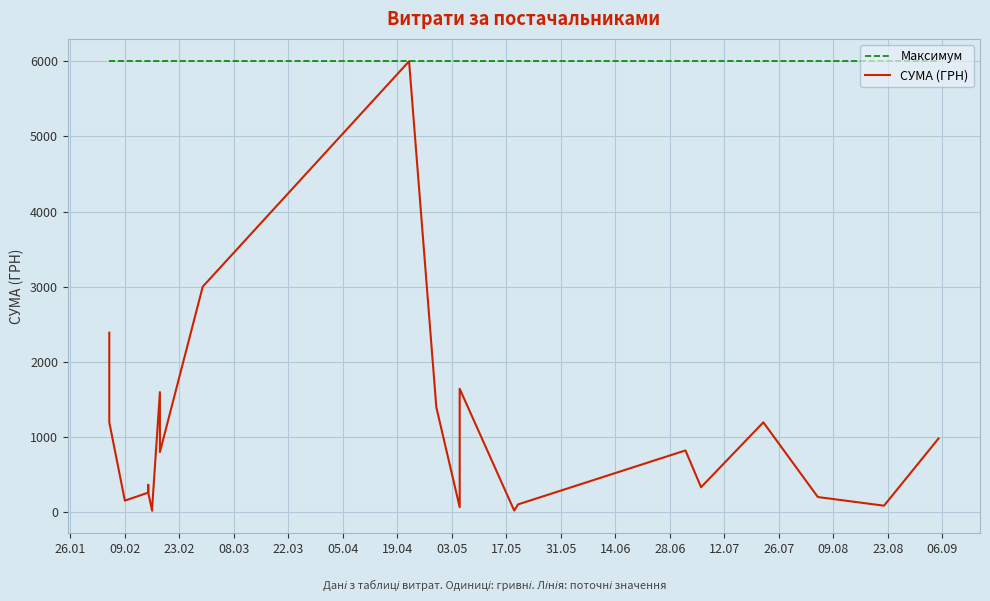

What is the spread (max minus min) of values at 12.07?

4605.2